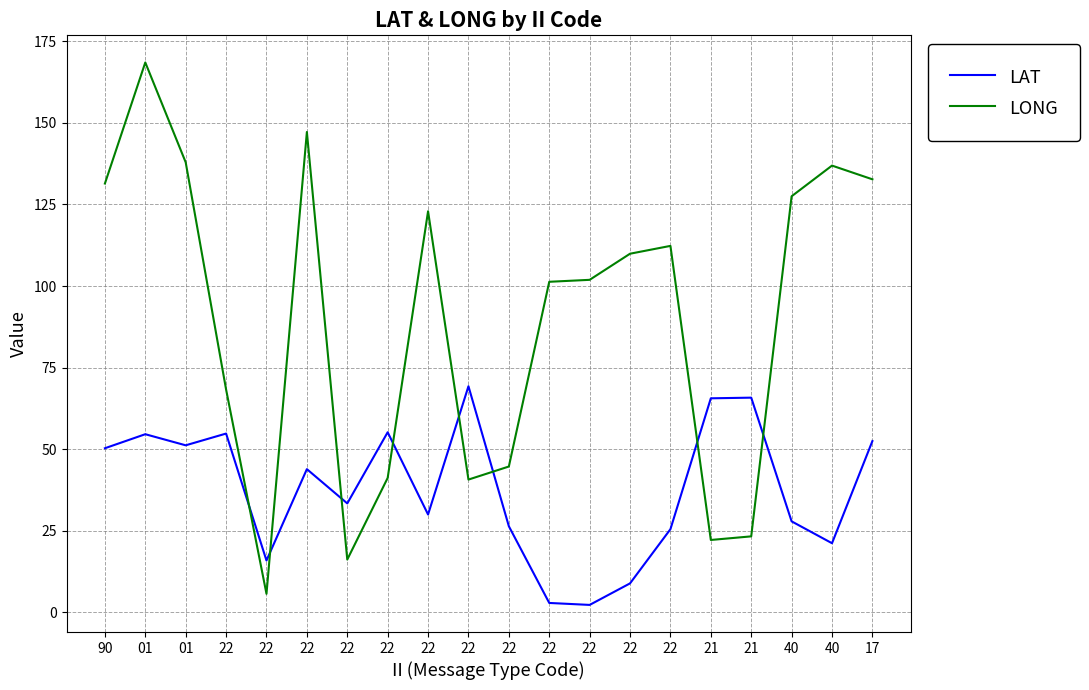

What are all the series names shown in the legend?

LAT, LONG